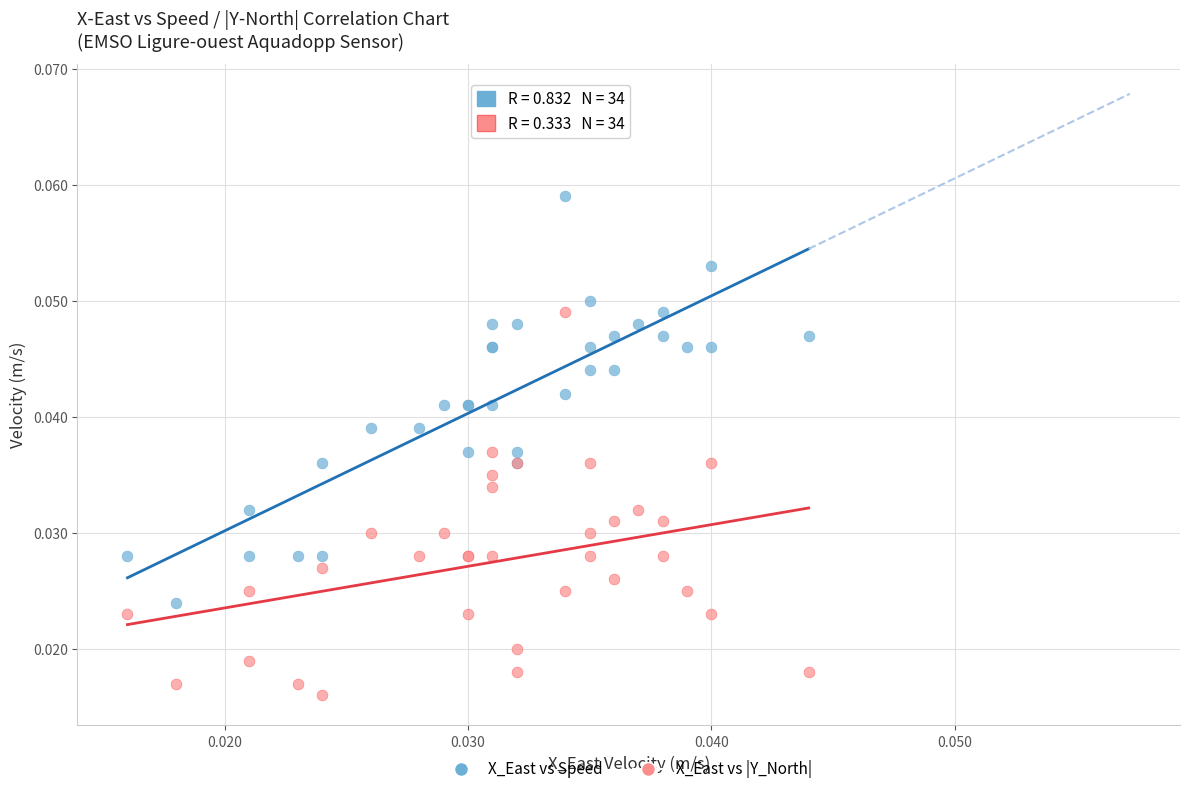

Which series contains the highest Y value?

X_East vs Speed